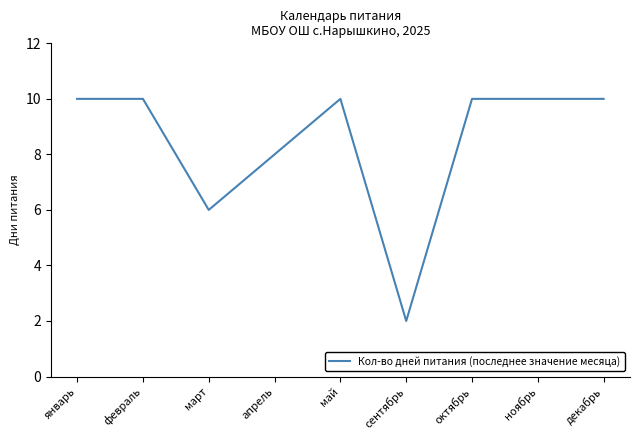

What is the greatest value displayed?

10